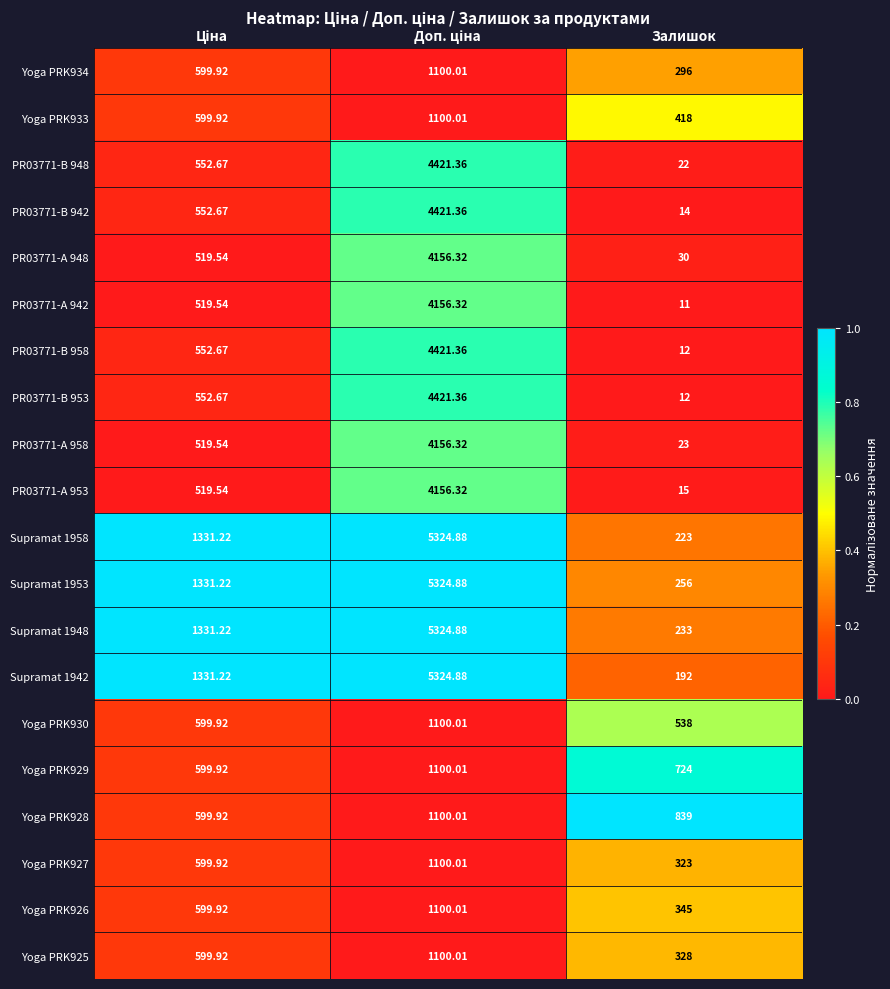

Which category has the lowest value in the Yoga PRK933 series?

Залишок